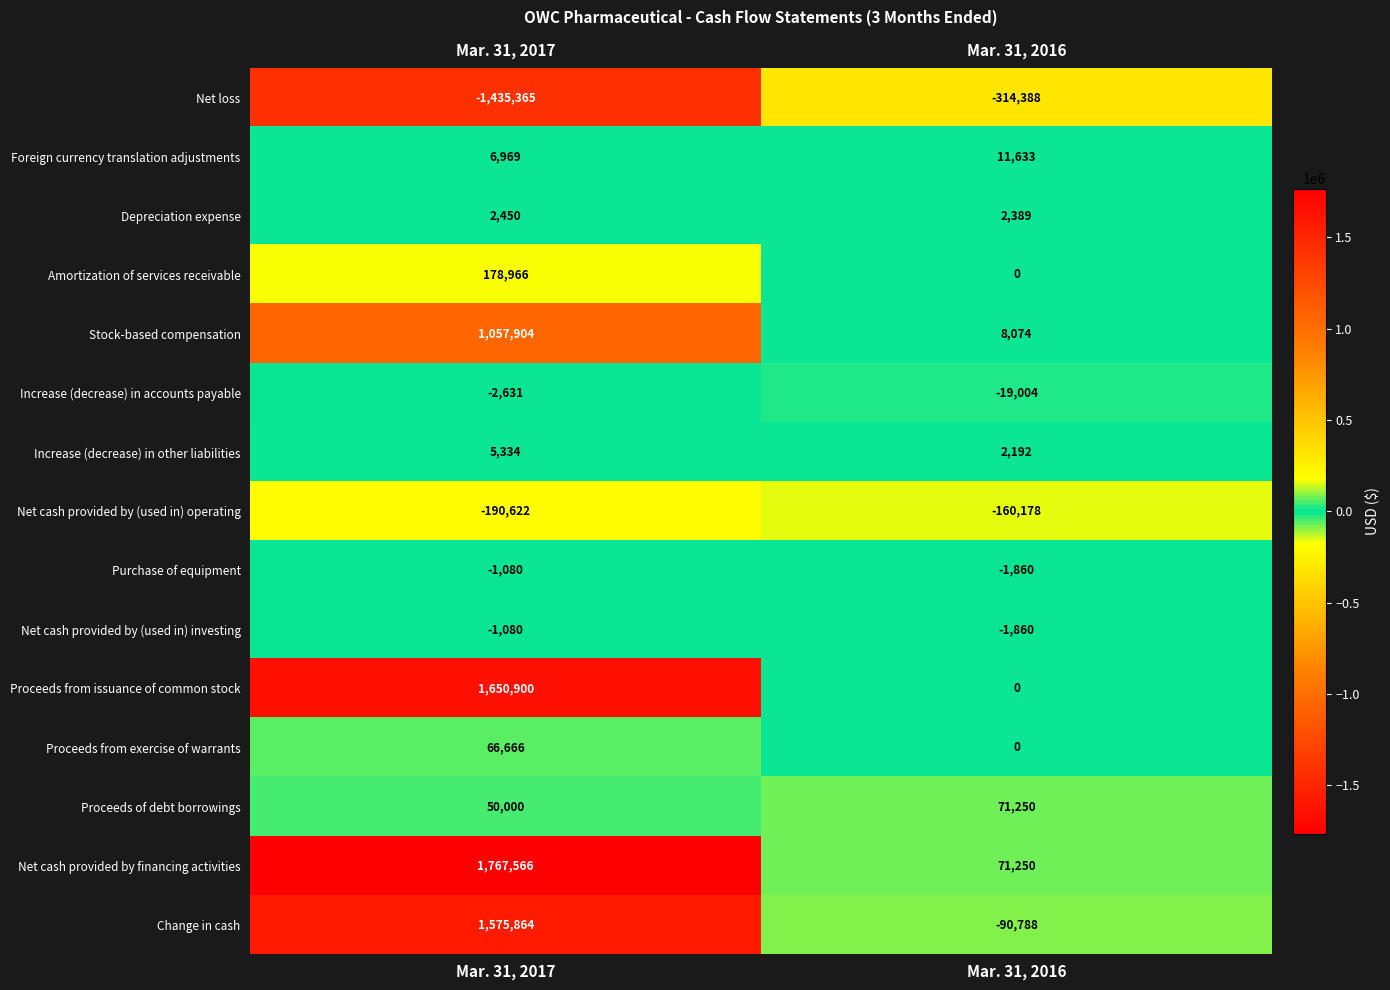

The Net cash provided by (used in) investing series shows -1080 at Mar. 31, 2017. True or false?

True